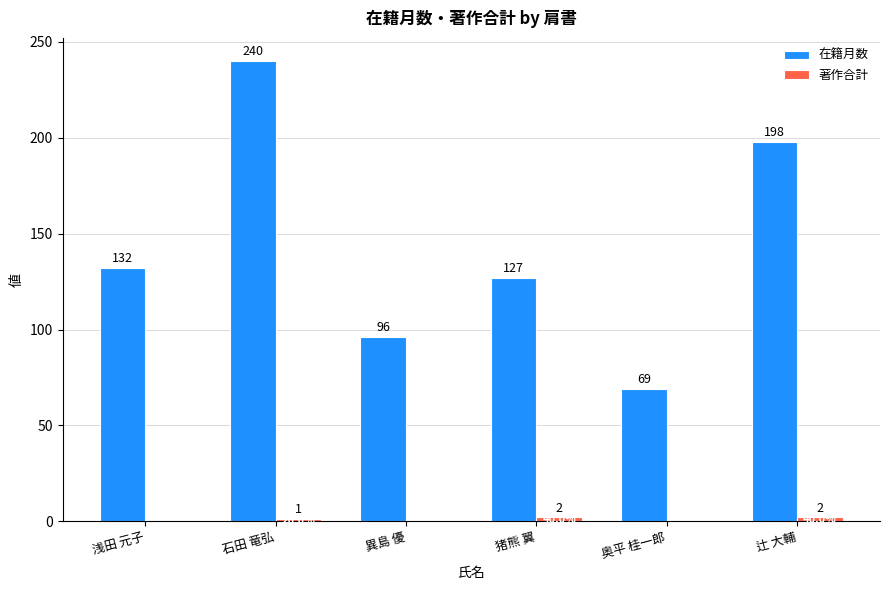

Does the chart contain stacked bars?

No